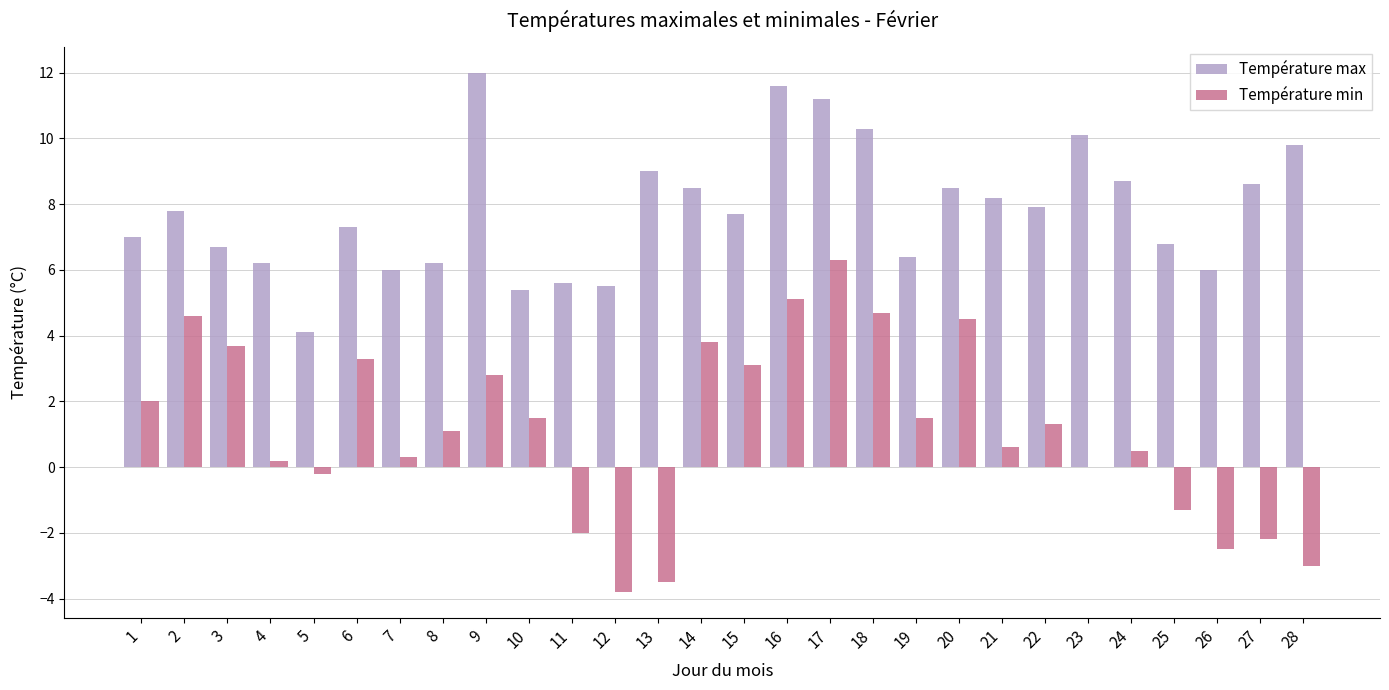

The Température max series shows 7.9 at 22. True or false?

True